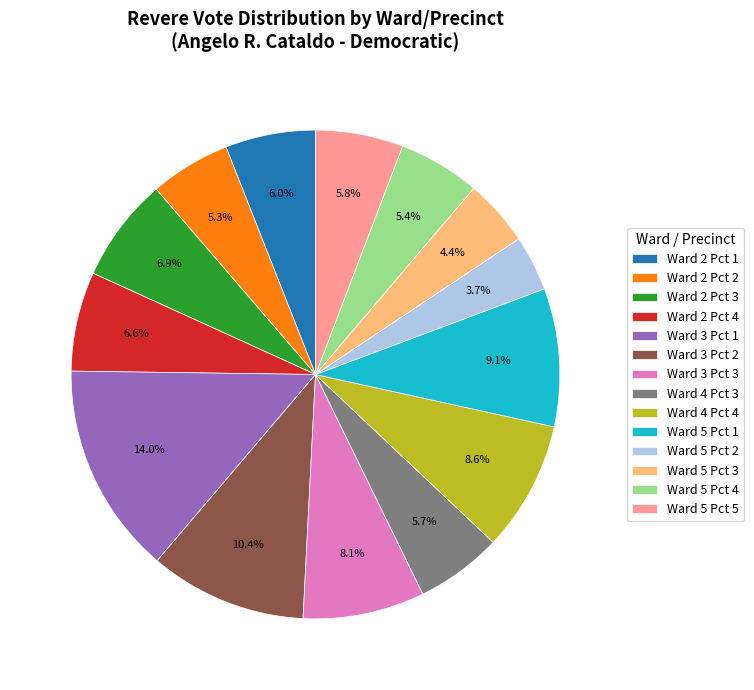

What portion of the pie excludes Ward 2 Pct 2?

94.7%